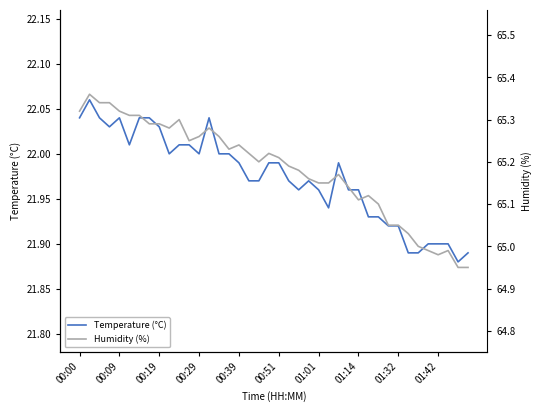

Is the value of Temperature (°C) at 11 greater than the value of Humidity (%) at 15?

No